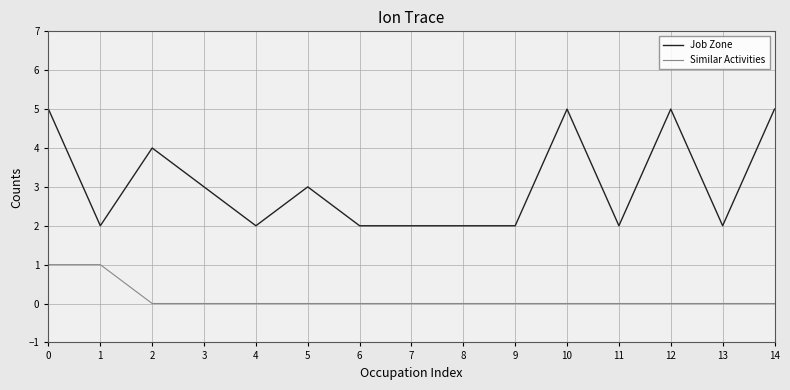

What is the difference between the highest and lowest values at 10?

5